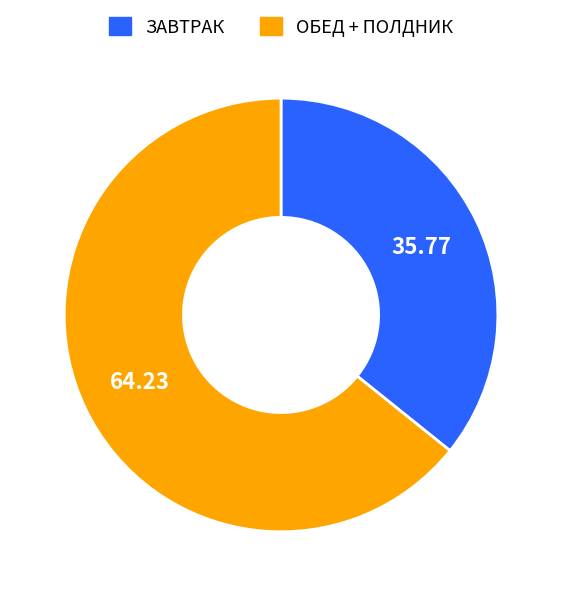

Does any single category account for the majority?

Yes